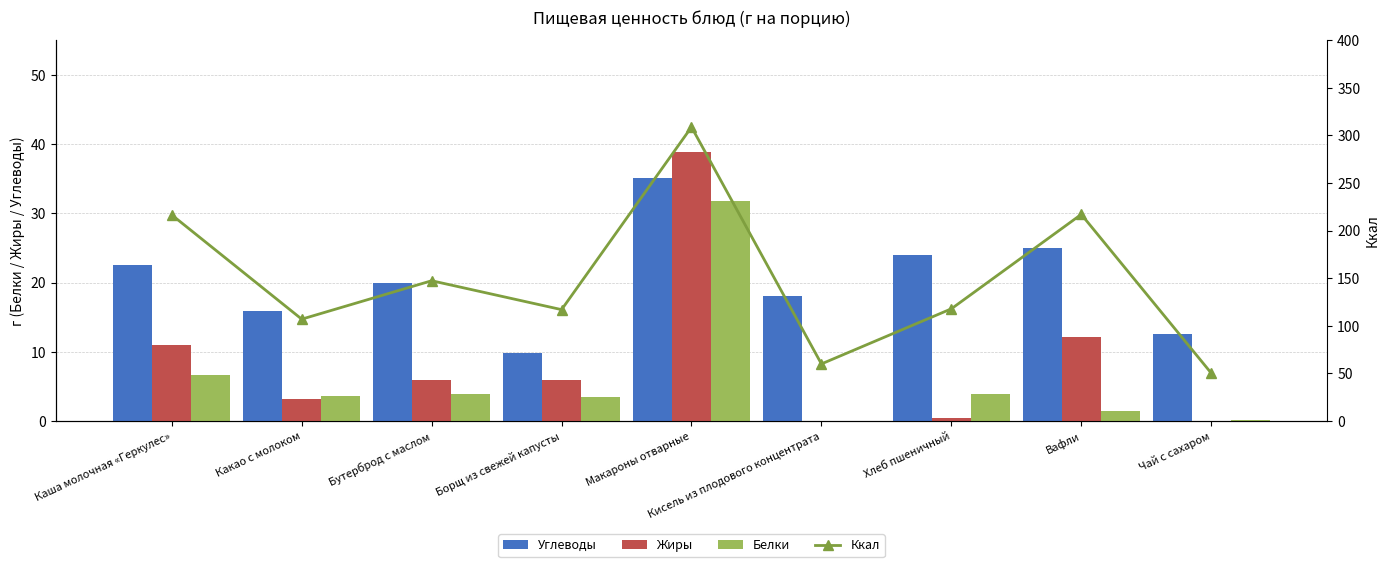

Which label corresponds to the smallest value in the chart?

Кисель из плодового концентрата